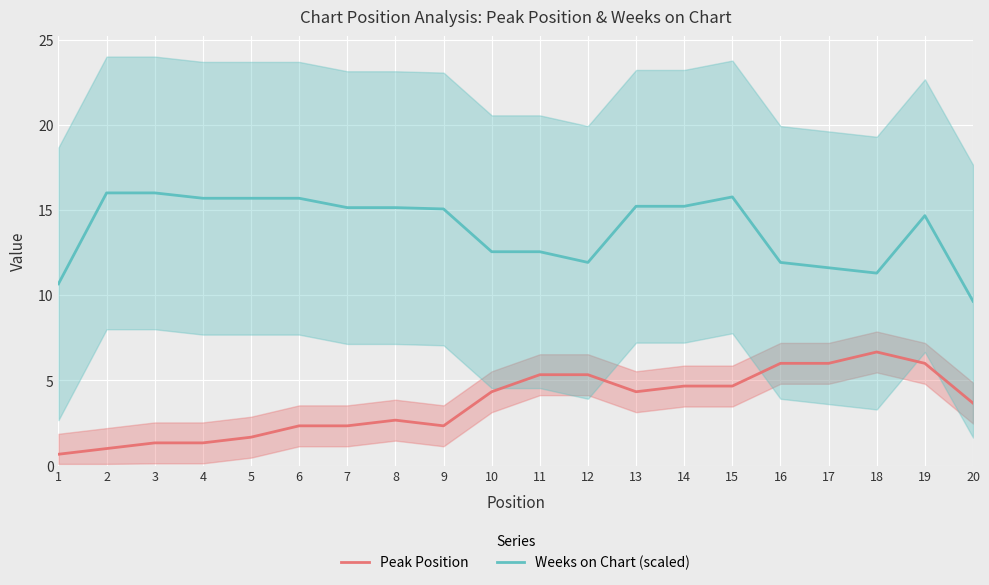

Reading right to left, what are all the values shown in this chart?

Peak Position: 20=3.7	19=6.0	18=6.7	17=6.0	16=6.0	15=4.7	14=4.7	13=4.3	12=5.3	11=5.3	10=4.3	9=2.3	8=2.7	7=2.3	6=2.3	5=1.7	4=1.3	3=1.3	2=1.0	1=0.7
Weeks on Chart (scaled): 20=9.6	19=14.7	18=11.3	17=11.6	16=11.9	15=15.8	14=15.2	13=15.2	12=11.9	11=12.5	10=12.5	9=15.1	8=15.1	7=15.1	6=15.7	5=15.7	4=15.7	3=16.0	2=16.0	1=10.7